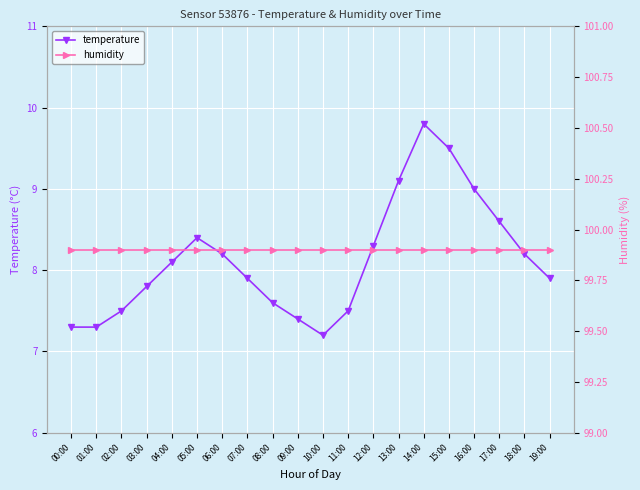

True or false: temperature and humidity intersect in this chart.

False